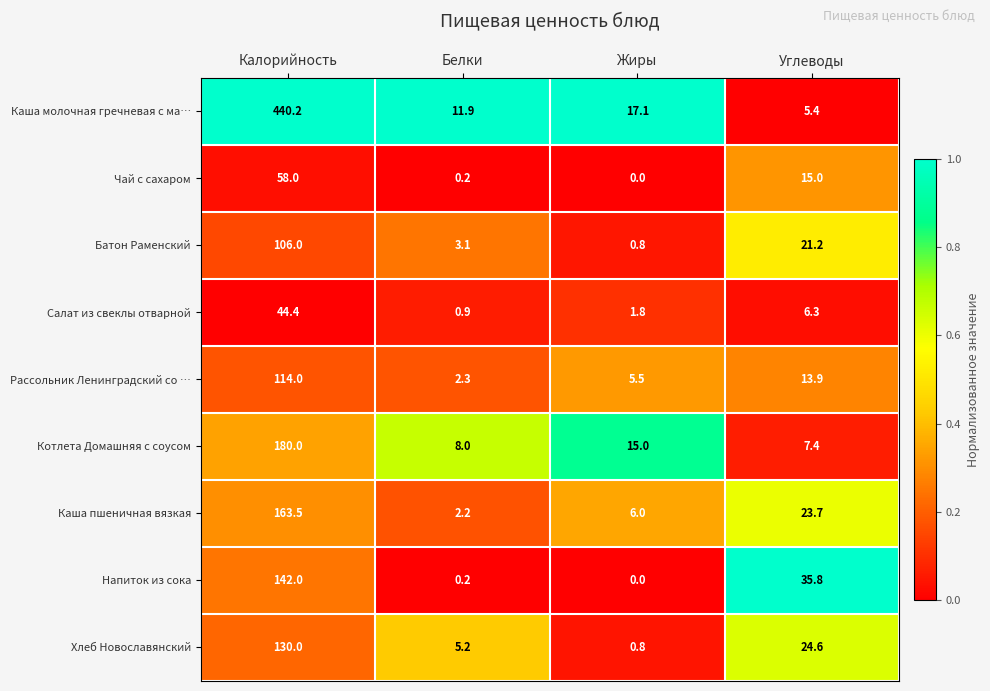

Which series changed the most between Белки and Углеводы?

Напиток из сока